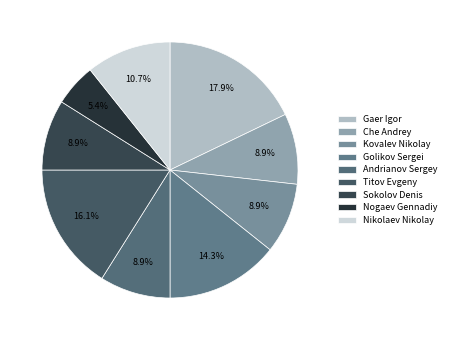

What percentage is the Titov Evgeny slice, to the nearest percent?

16%